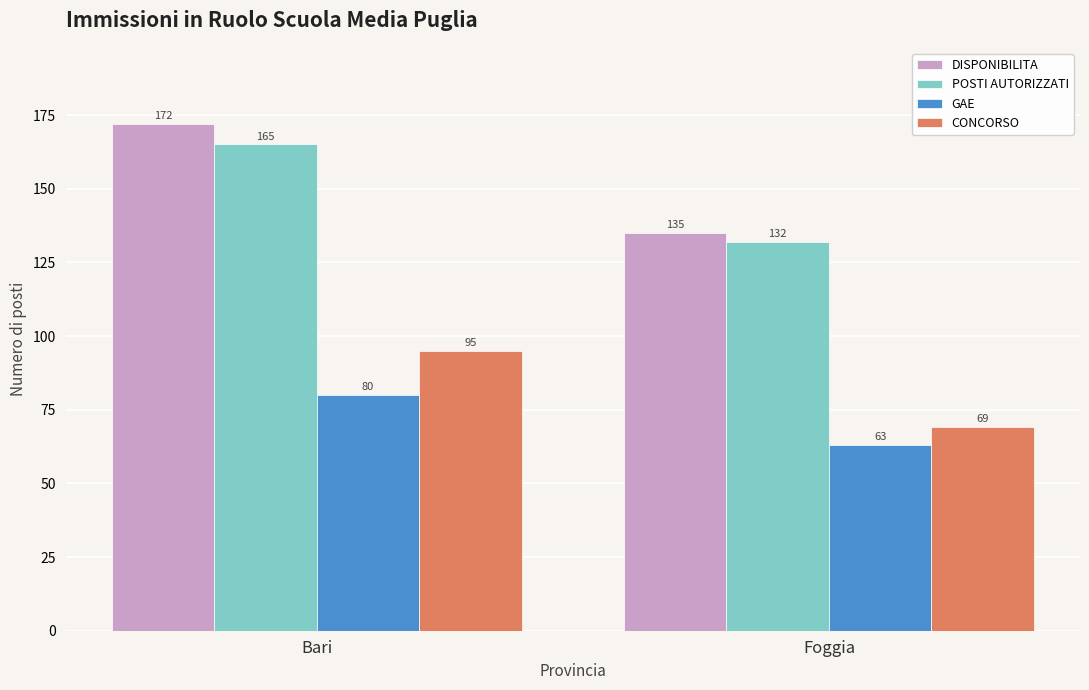

What is the label of the 2nd bar from the left?

Foggia